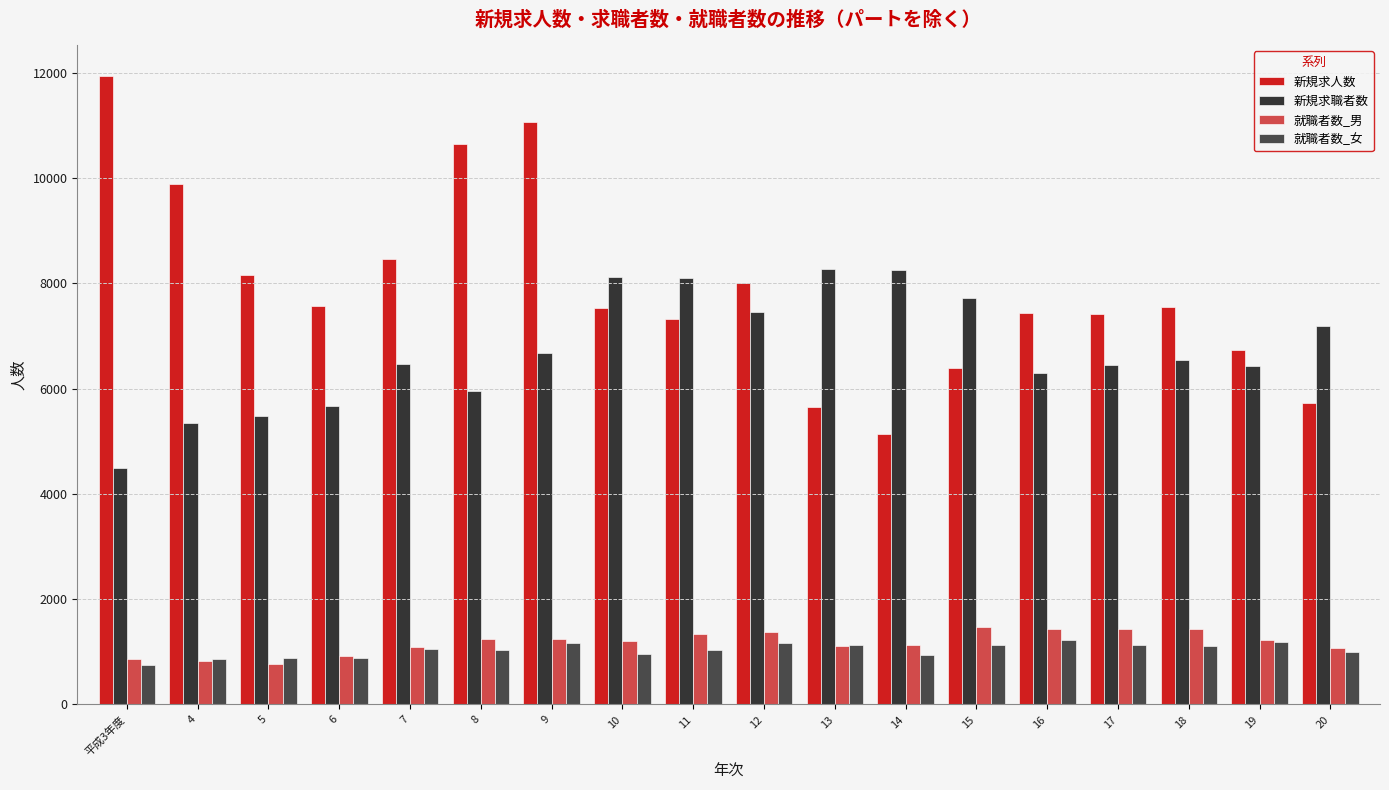

Between 7 and 17, which series saw the biggest shift?

新規求人数